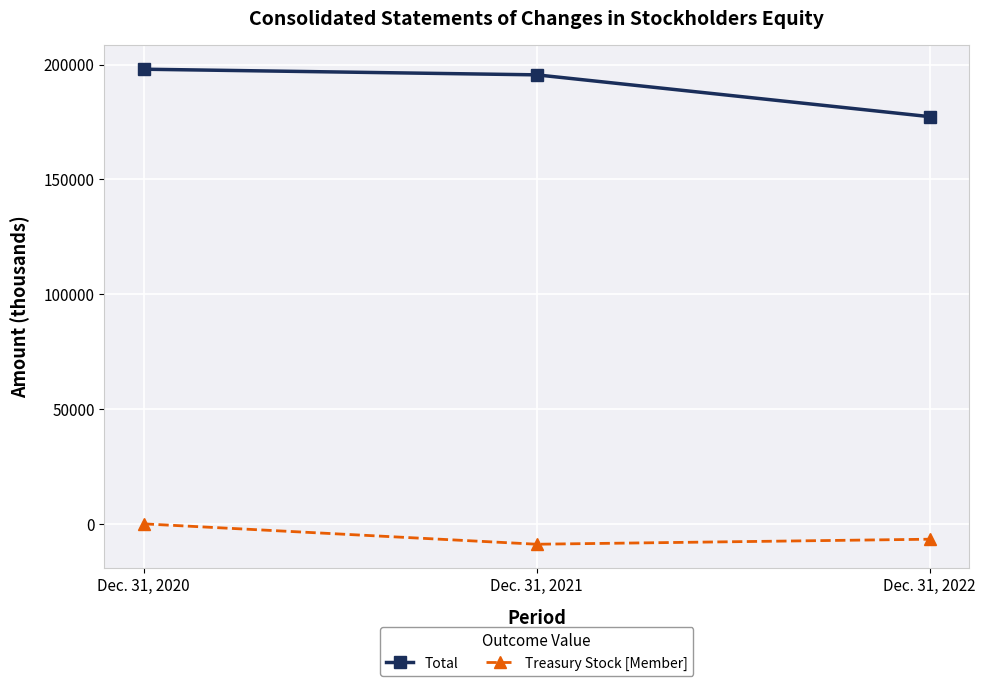

Rank the series by their average value, from highest to lowest.

Total, Treasury Stock [Member]